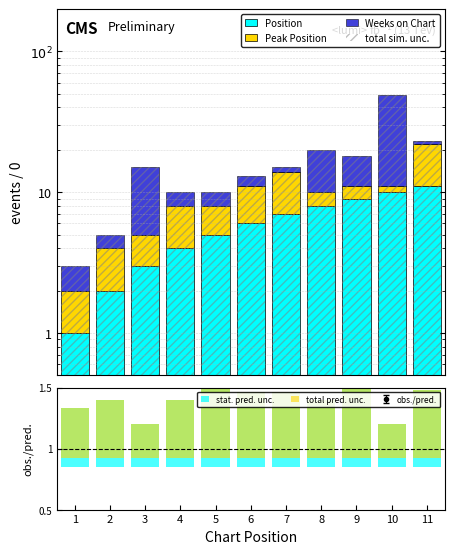

The value of Weeks on Chart at 2 is 1.0. True or false?

True